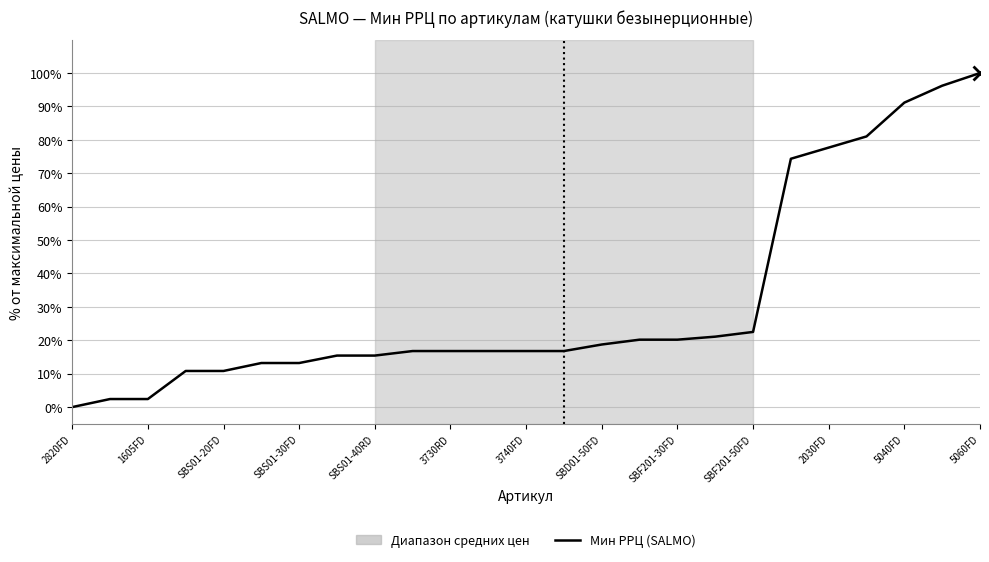

What is the maximum value shown in the chart?

100.0